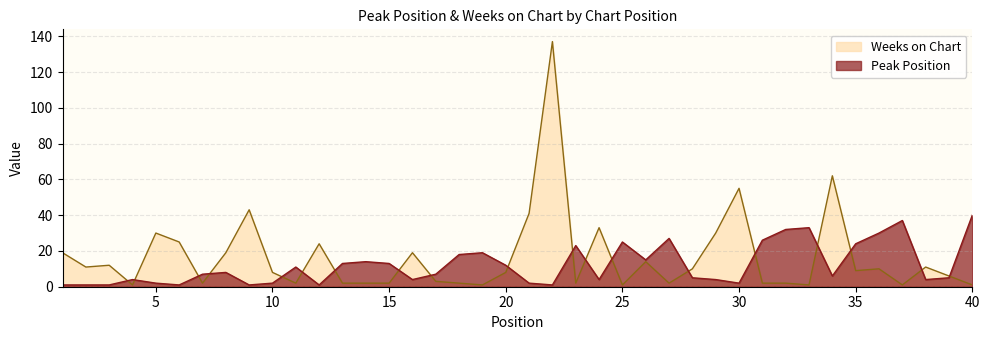

Reading left to right, what are all the values shown in this chart?

Peak Position: 1	1	1	4	2	1	7	8	1	2	11	1	13	14	13	4	7	18	19	12	2	1	23	4	25	15	27	5	4	2	26	32	33	6	24	30	37	4	5	40
Weeks on Chart: 19	11	12	1	30	25	2	19	43	8	2	24	2	2	2	19	3	2	1	8	41	137	2	33	1	14	2	10	30	55	2	2	1	62	9	10	1	11	6	1